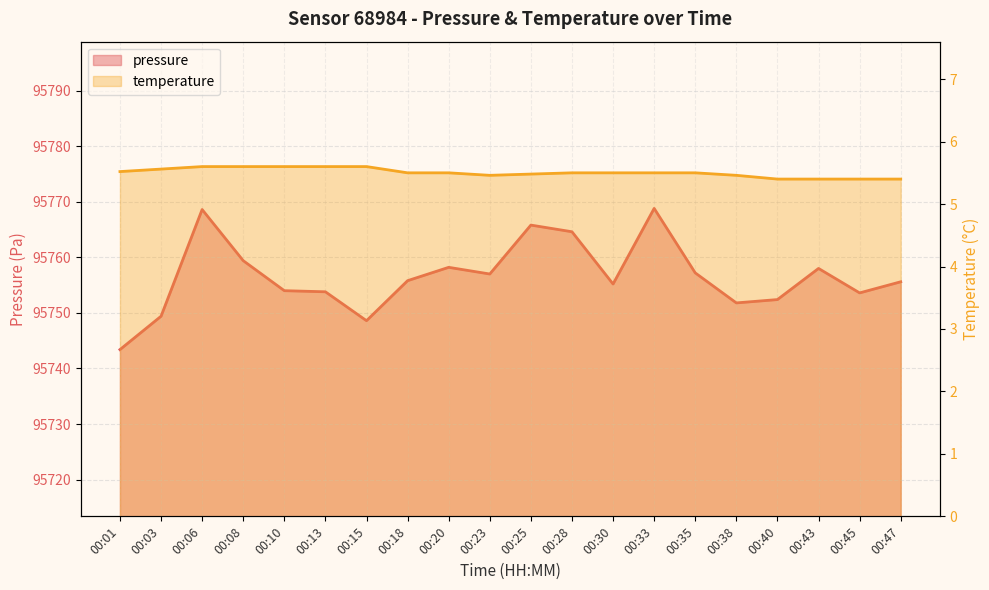

Which series has the largest total across all categories?

pressure